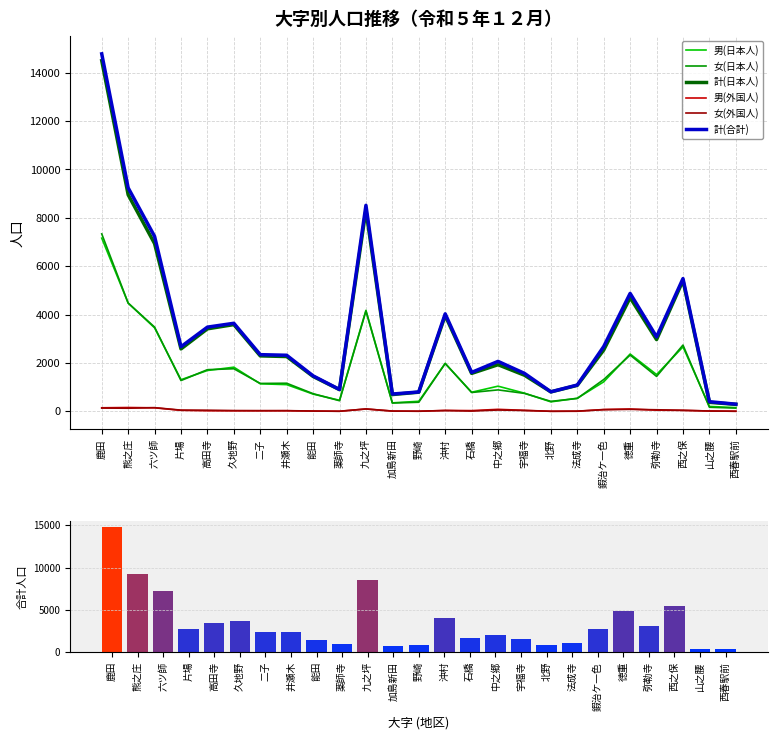

What is the minimum value for 女(日本人)?

135